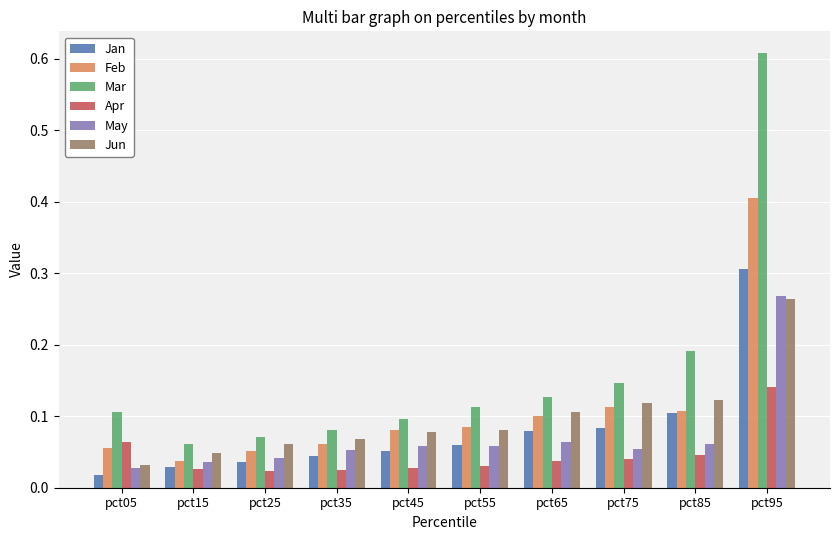

The Feb series shows 0.2 at pct85. True or false?

False